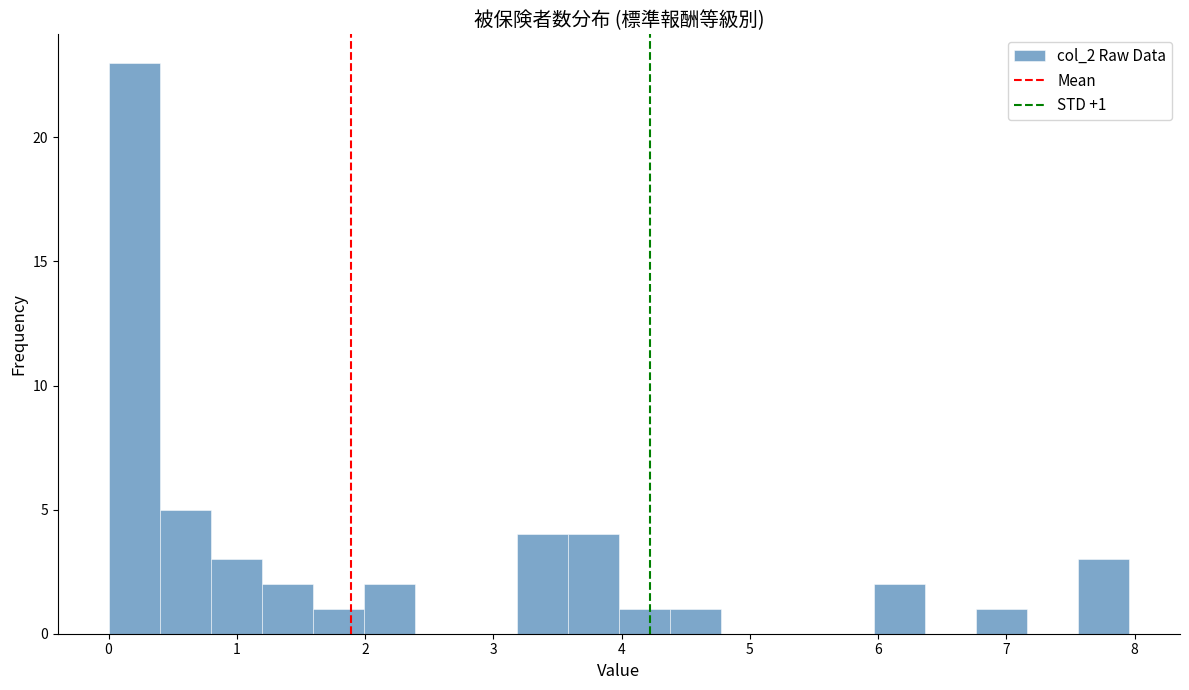

Read against the x-axis, roughly where is the centre of the tallest bar?

0.2